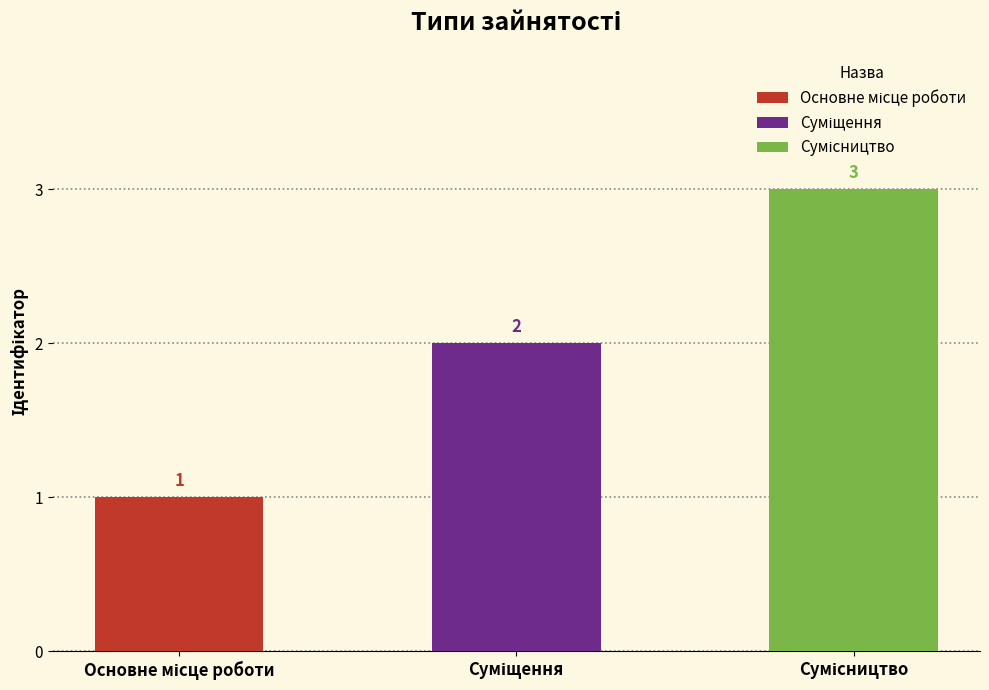

Is it true that the value at Сумісництво is 3?

True